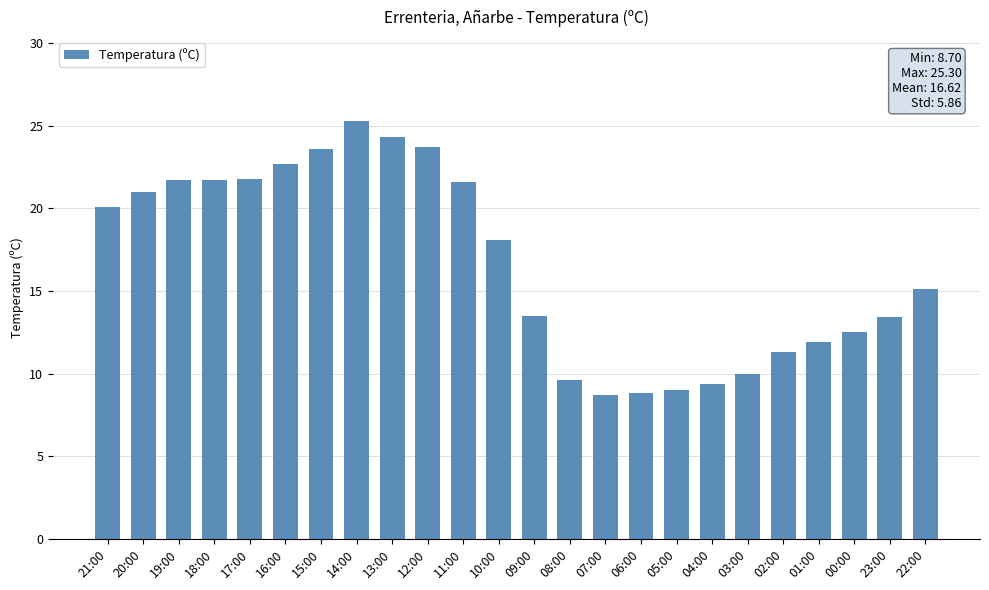

What is the maximum value shown in the chart?

25.3